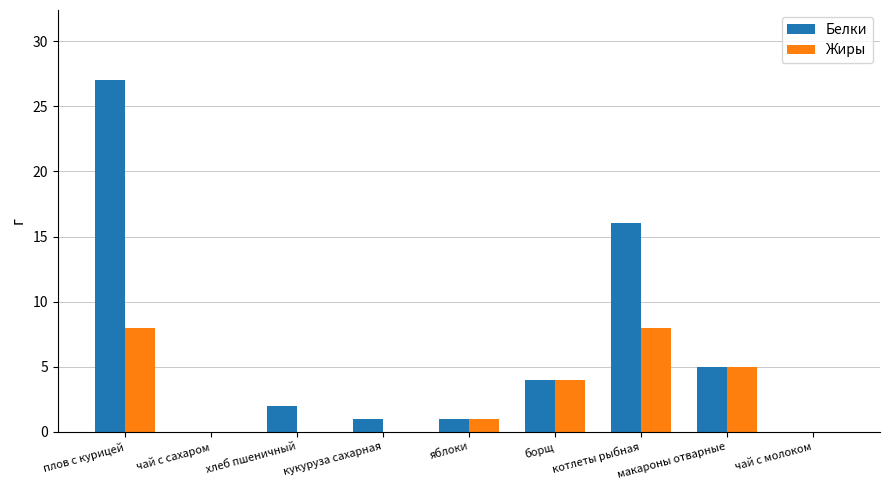

Which category has the highest value in the Белки series?

плов с курицей